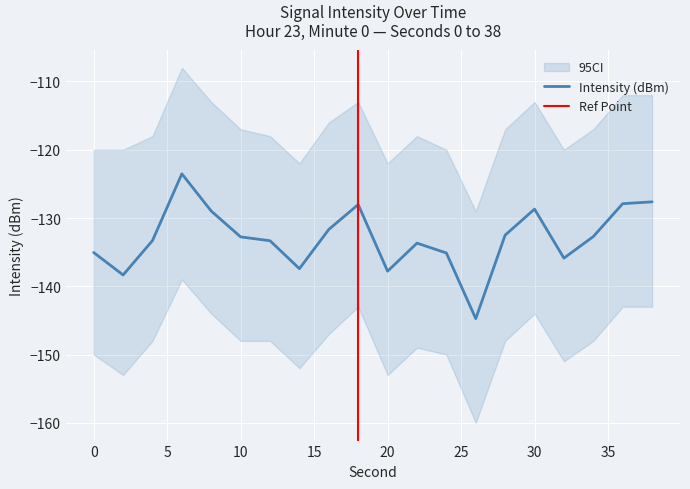

What is the greatest value displayed?

-123.5